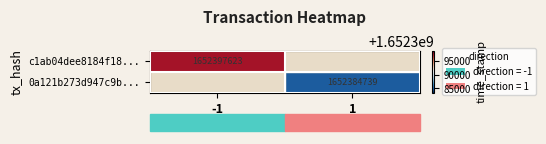

At how many categories does at least one series exceed 1652386767?

1